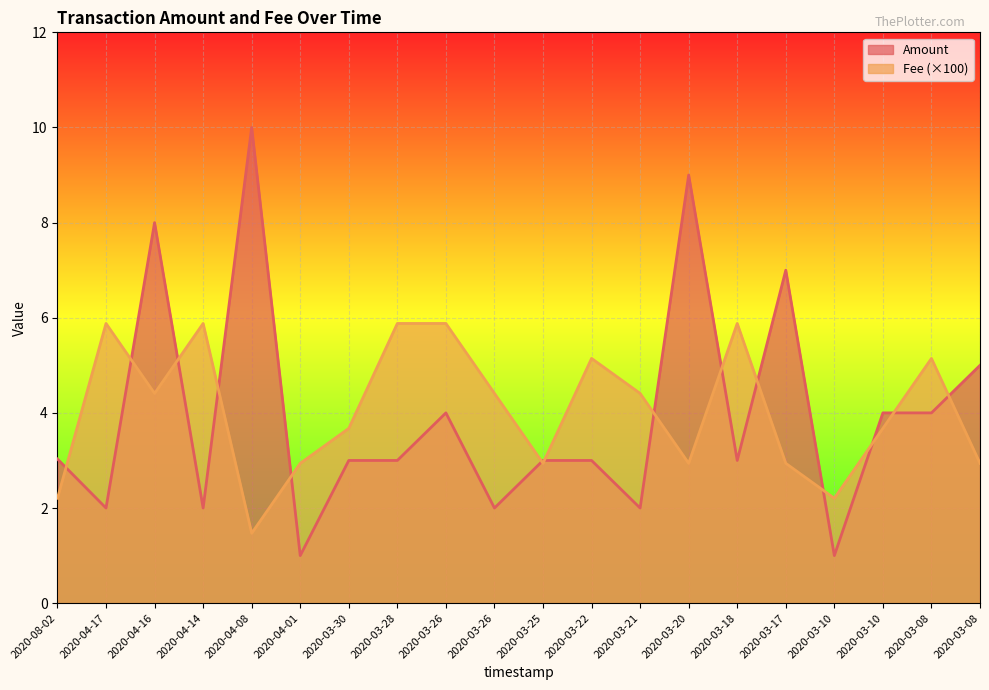

Reading right to left, transcribe all the data shown in this chart.

Amount: 2020-03-08=5.0	2020-03-08=4.0	2020-03-10=4.0	2020-03-10=1.0	2020-03-17=7.0	2020-03-18=3.0	2020-03-20=9.0	2020-03-21=2.0	2020-03-22=3.0	2020-03-25=3.0	2020-03-26=2.0	2020-03-26=4.0	2020-03-28=3.0	2020-03-30=3.0	2020-04-01=1.0	2020-04-08=10.0	2020-04-14=2.0	2020-04-16=8.0	2020-04-17=2.0	2020-08-02=3.0
Fee: 2020-03-08=2.9	2020-03-08=5.1	2020-03-10=3.7	2020-03-10=2.2	2020-03-17=2.9	2020-03-18=5.9	2020-03-20=2.9	2020-03-21=4.4	2020-03-22=5.1	2020-03-25=2.9	2020-03-26=4.4	2020-03-26=5.9	2020-03-28=5.9	2020-03-30=3.7	2020-04-01=2.9	2020-04-08=1.5	2020-04-14=5.9	2020-04-16=4.4	2020-04-17=5.9	2020-08-02=2.2